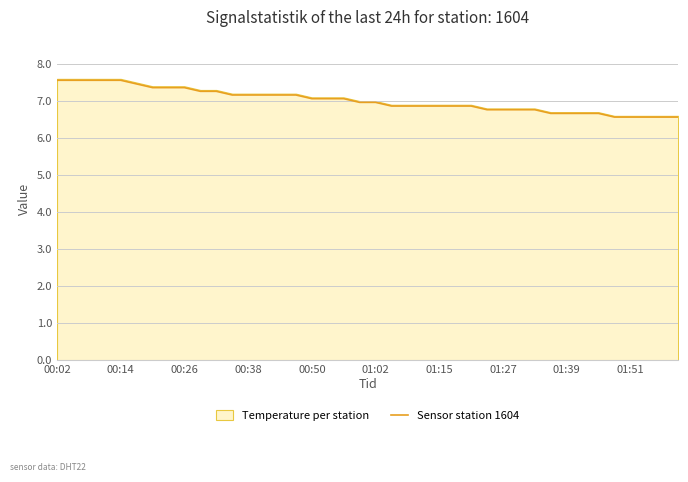

Where is the data nearest to the value 7?

19